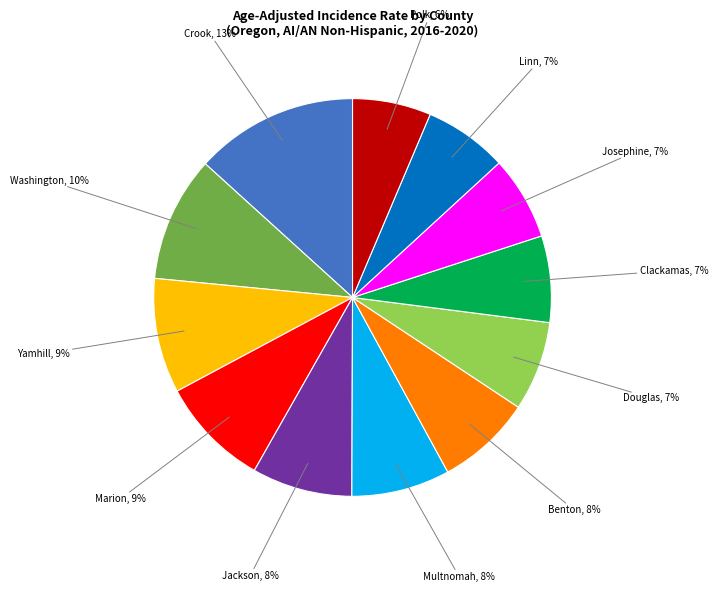

How many slices are in this pie chart?

12